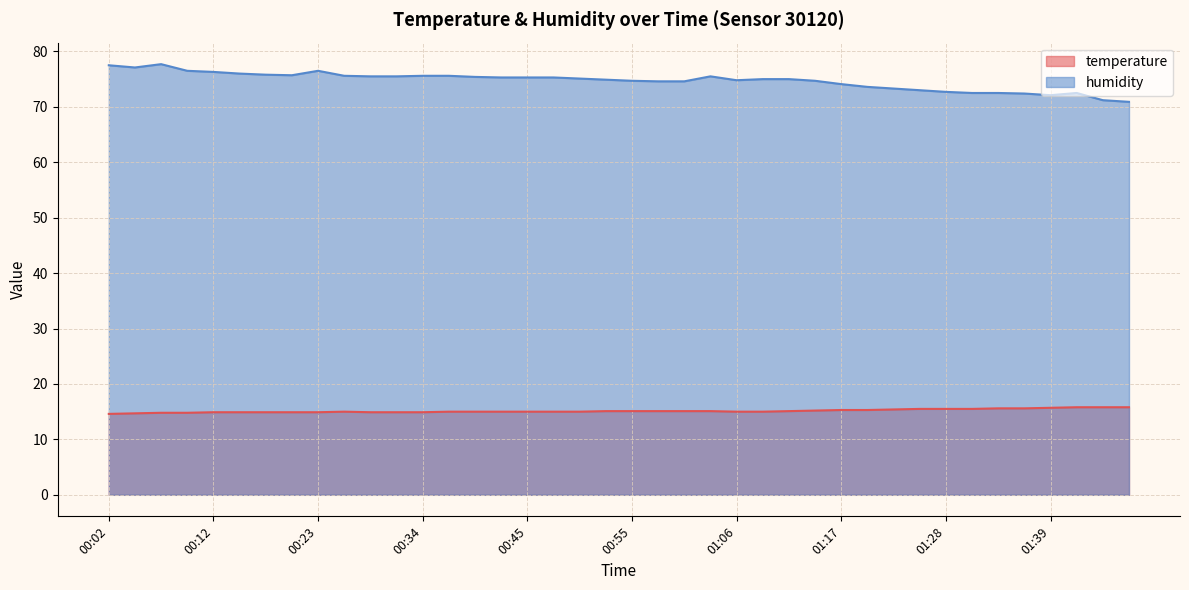

Reading left to right, list all the values displayed in this chart.

temperature: 14.6	14.7	14.8	14.8	14.9	14.9	14.9	14.9	14.9	15.0	14.9	14.9	14.9	15.0	15.0	15.0	15.0	15.0	15.0	15.1	15.1	15.1	15.1	15.1	15.0	15.0	15.1	15.2	15.3	15.3	15.4	15.5	15.5	15.5	15.6	15.6	15.7	15.8	15.8	15.8
humidity: 77.5	77.1	77.7	76.5	76.3	76.0	75.8	75.7	76.5	75.6	75.5	75.5	75.6	75.6	75.4	75.3	75.3	75.3	75.1	74.9	74.7	74.6	74.6	75.5	74.8	75.0	75.0	74.7	74.1	73.6	73.3	73.0	72.7	72.5	72.5	72.4	72.1	72.5	71.2	70.9